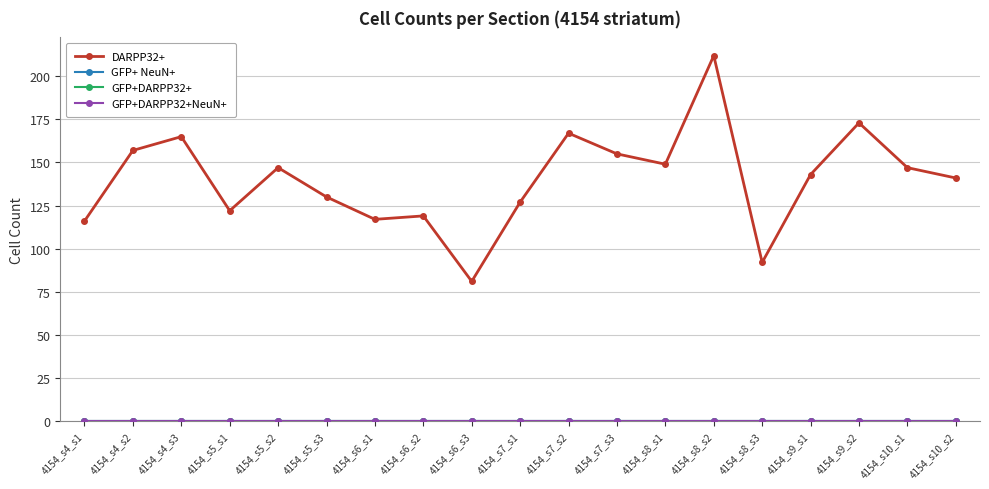

Is this an area chart (filled region under the line)?

No